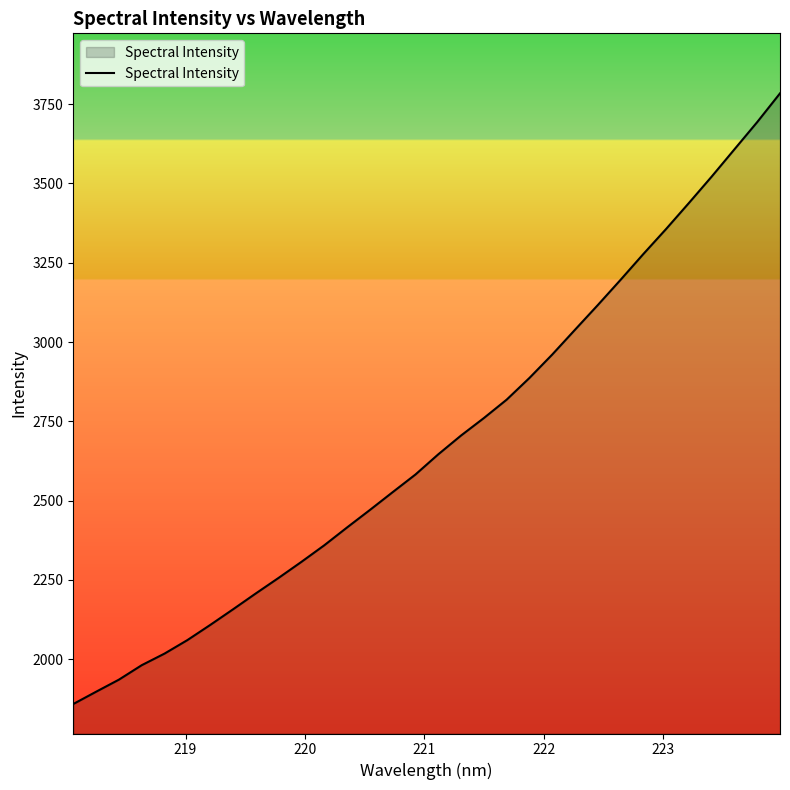

What is the difference between the maximum and minimum values?

1924.8